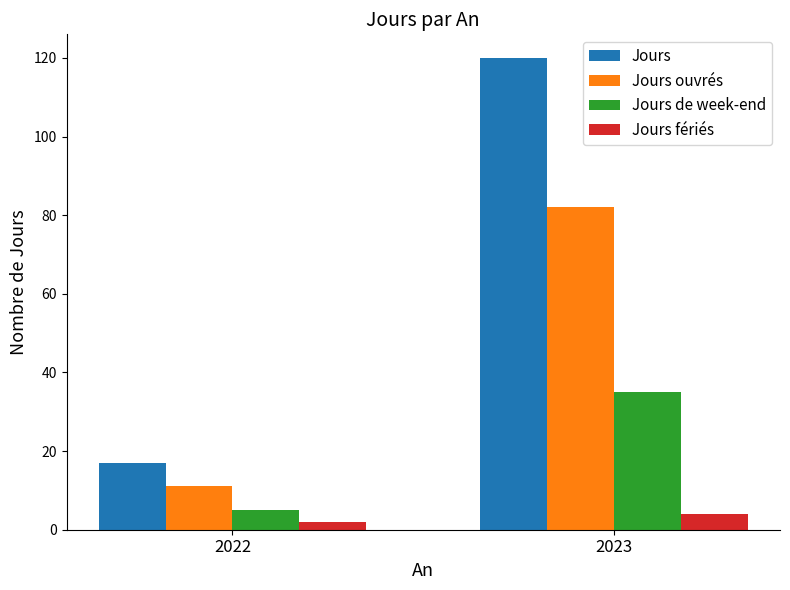

What is the difference between the Jours values at 2022 and 2023?

103